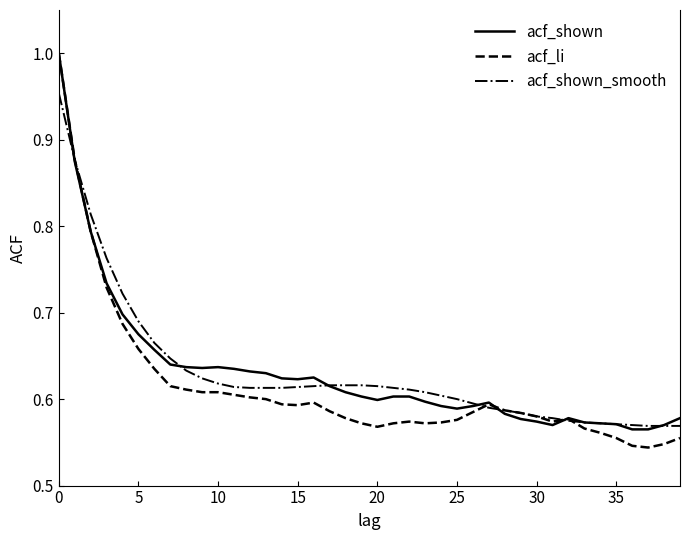

Which series has the widest spread of values?

acf_li